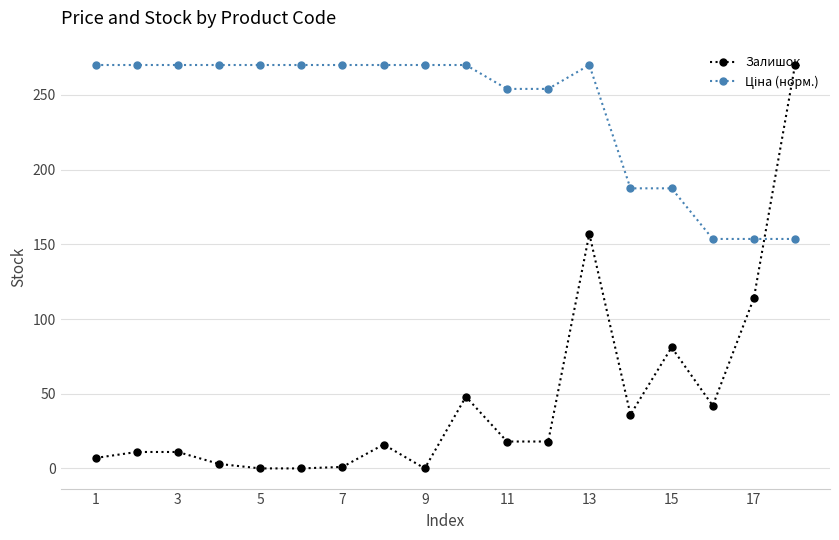

At how many categories does at least one series exceed 84?

18